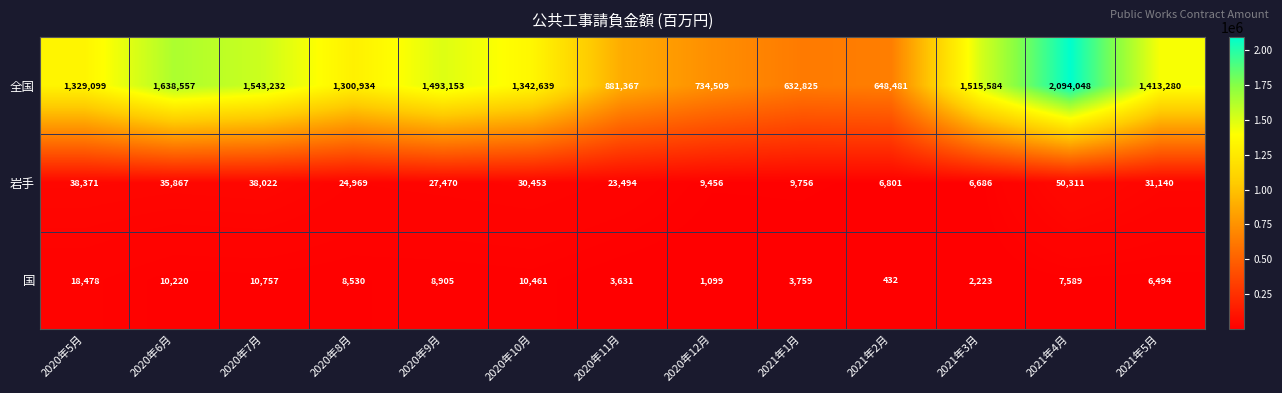

At how many categories does at least one series exceed 135271?

13